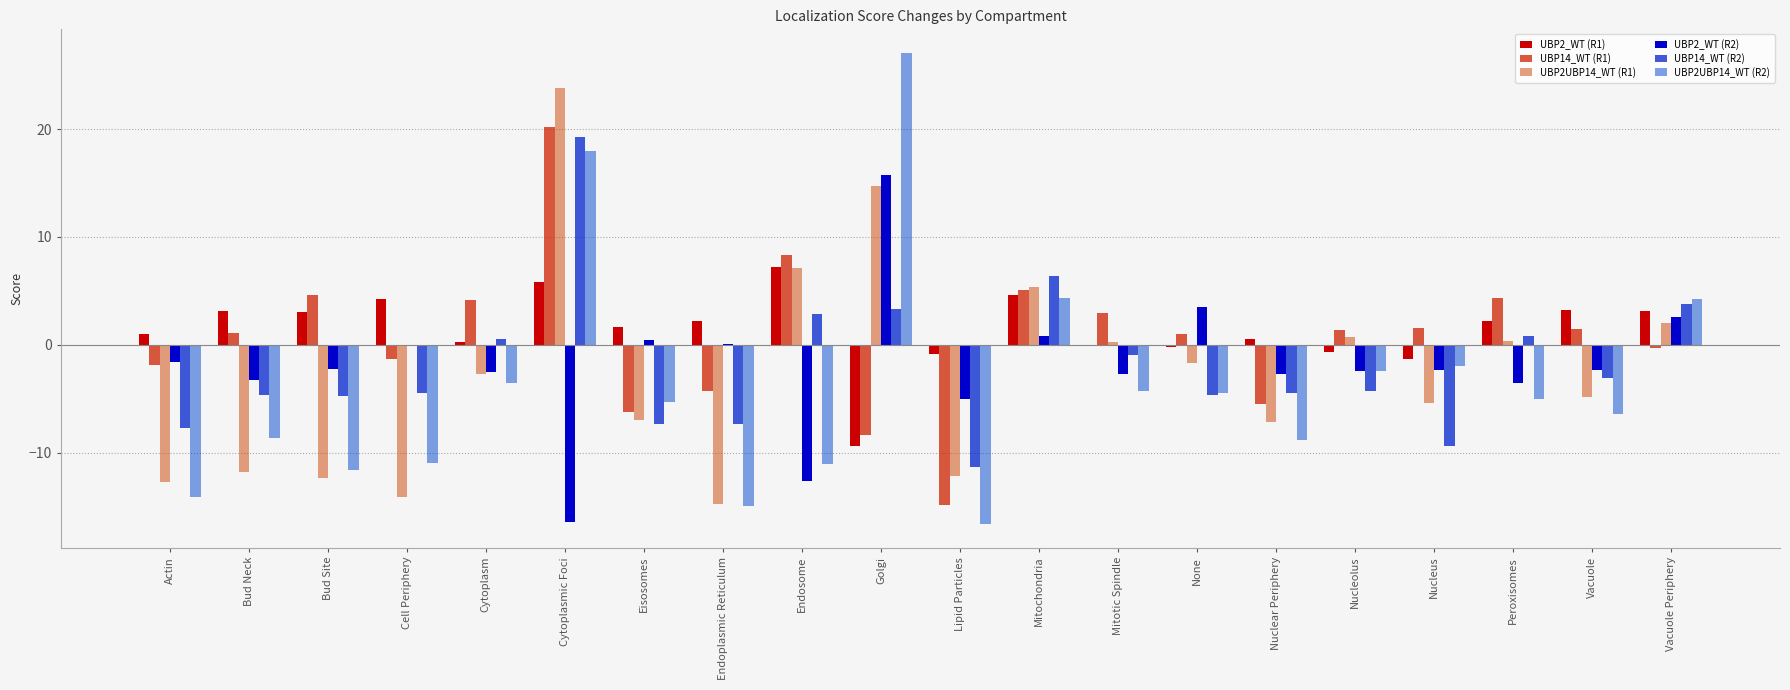

Reading left to right, extract all data points from this chart.

UBP2_WT (R1): Actin=1.0	Bud Neck=3.1	Bud Site=3.0	Cell Periphery=4.2	Cytoplasm=0.2	Cytoplasmic Foci=5.8	Eisosomes=1.7	Endoplasmic Reticulum=2.2	Endosome=7.2	Golgi=-9.3	Lipid Particles=-0.9	Mitochondria=4.6	Mitotic Spindle=-0.1	None=-0.2	Nuclear Periphery=0.6	Nucleolus=-0.6	Nucleus=-1.3	Peroxisomes=2.2	Vacuole=3.2	Vacuole Periphery=3.1
UBP14_WT (R1): Actin=-1.8	Bud Neck=1.1	Bud Site=4.6	Cell Periphery=-1.3	Cytoplasm=4.1	Cytoplasmic Foci=20.2	Eisosomes=-6.2	Endoplasmic Reticulum=-4.3	Endosome=8.3	Golgi=-8.4	Lipid Particles=-14.9	Mitochondria=5.1	Mitotic Spindle=2.9	None=1.0	Nuclear Periphery=-5.5	Nucleolus=1.4	Nucleus=1.6	Peroxisomes=4.3	Vacuole=1.5	Vacuole Periphery=-0.3
UBP2UBP14_WT (R1): Actin=-12.7	Bud Neck=-11.8	Bud Site=-12.3	Cell Periphery=-14.1	Cytoplasm=-2.7	Cytoplasmic Foci=23.8	Eisosomes=-7.0	Endoplasmic Reticulum=-14.8	Endosome=7.1	Golgi=14.7	Lipid Particles=-12.2	Mitochondria=5.4	Mitotic Spindle=0.3	None=-1.7	Nuclear Periphery=-7.1	Nucleolus=0.7	Nucleus=-5.4	Peroxisomes=0.4	Vacuole=-4.9	Vacuole Periphery=2.0
UBP2_WT (R2): Actin=-1.6	Bud Neck=-3.3	Bud Site=-2.2	Cell Periphery=0.0	Cytoplasm=-2.5	Cytoplasmic Foci=-16.5	Eisosomes=0.4	Endoplasmic Reticulum=0.1	Endosome=-12.7	Golgi=15.7	Lipid Particles=-5.0	Mitochondria=0.8	Mitotic Spindle=-2.7	None=3.5	Nuclear Periphery=-2.7	Nucleolus=-2.4	Nucleus=-2.4	Peroxisomes=-3.6	Vacuole=-2.4	Vacuole Periphery=2.6
UBP14_WT (R2): Actin=-7.8	Bud Neck=-4.6	Bud Site=-4.8	Cell Periphery=-4.5	Cytoplasm=0.6	Cytoplasmic Foci=19.2	Eisosomes=-7.4	Endoplasmic Reticulum=-7.3	Endosome=2.8	Golgi=3.3	Lipid Particles=-11.3	Mitochondria=6.3	Mitotic Spindle=-1.0	None=-4.6	Nuclear Periphery=-4.5	Nucleolus=-4.3	Nucleus=-9.3	Peroxisomes=0.8	Vacuole=-3.1	Vacuole Periphery=3.7
UBP2UBP14_WT (R2): Actin=-14.1	Bud Neck=-8.6	Bud Site=-11.6	Cell Periphery=-11.0	Cytoplasm=-3.6	Cytoplasmic Foci=17.9	Eisosomes=-5.3	Endoplasmic Reticulum=-14.9	Endosome=-11.1	Golgi=27.1	Lipid Particles=-16.6	Mitochondria=4.4	Mitotic Spindle=-4.2	None=-4.5	Nuclear Periphery=-8.8	Nucleolus=-2.4	Nucleus=-2.0	Peroxisomes=-5.0	Vacuole=-6.5	Vacuole Periphery=4.3